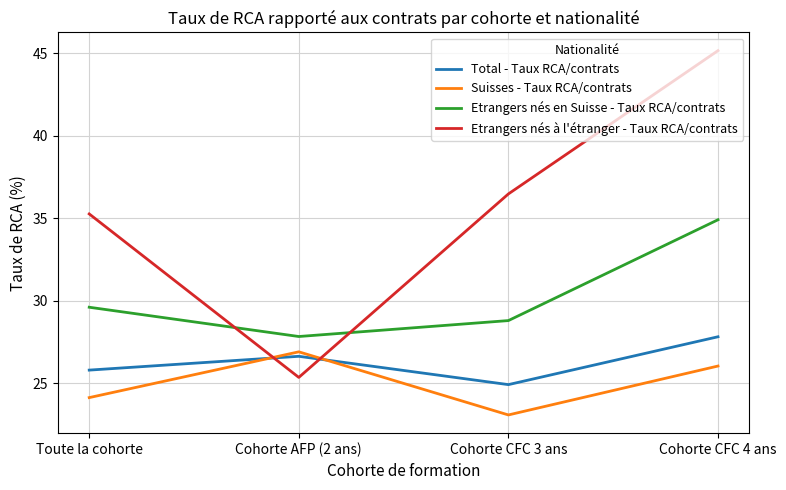

Which series has the largest range (max minus min)?

Etrangers nés à l'étranger - Taux RCA/contrats